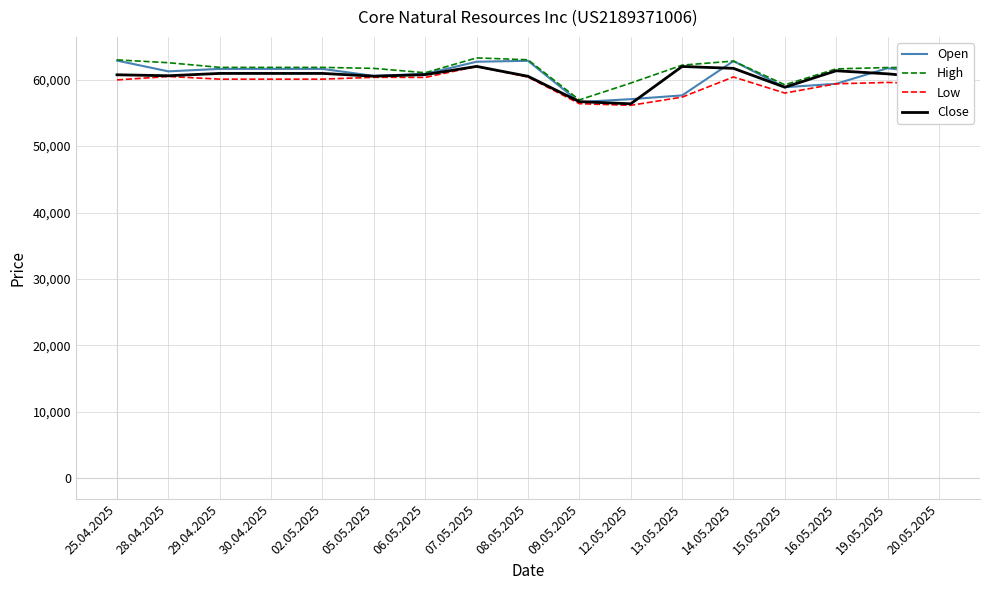

True or false: Low has a value of 56398 at 09.05.2025.

True